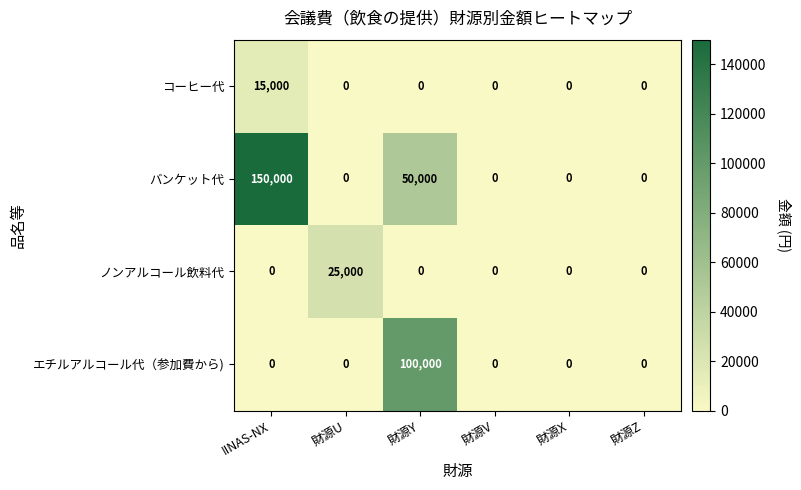

The value of バンケット代 at 財源Y is 85254. True or false?

False